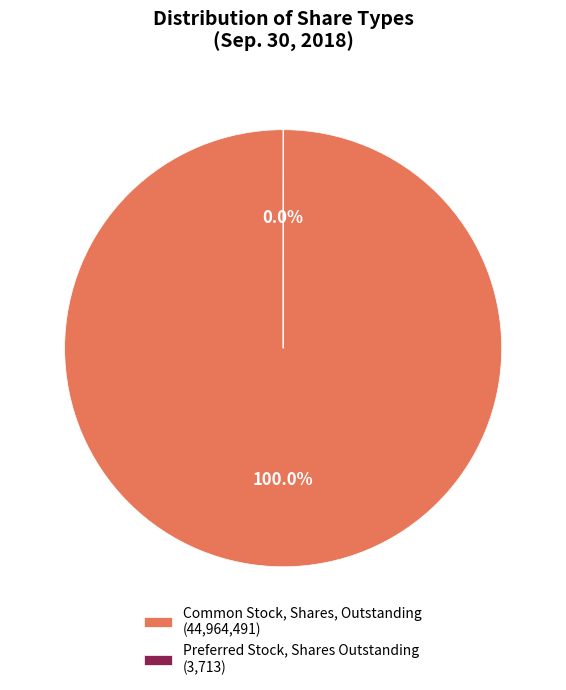

The Common Stock, Shares, Outstanding slice represents 100% of the pie. True or false?

True